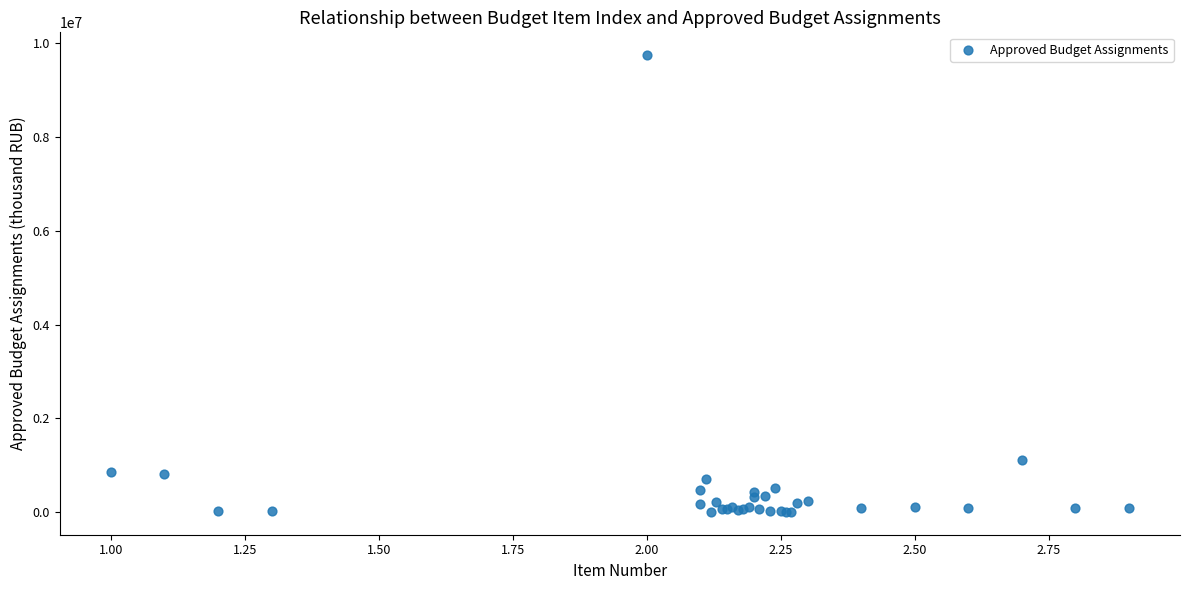

What Y value in the scatter plot is closest to 4877689?

1110022.4